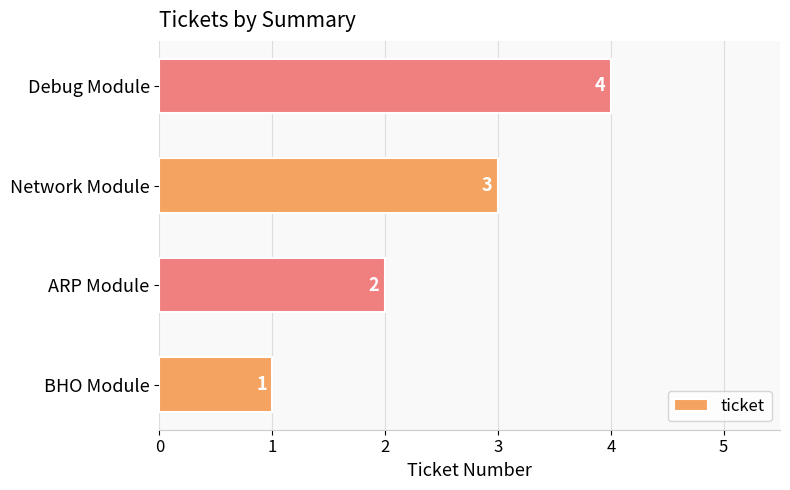

What is the sum of all values?

10